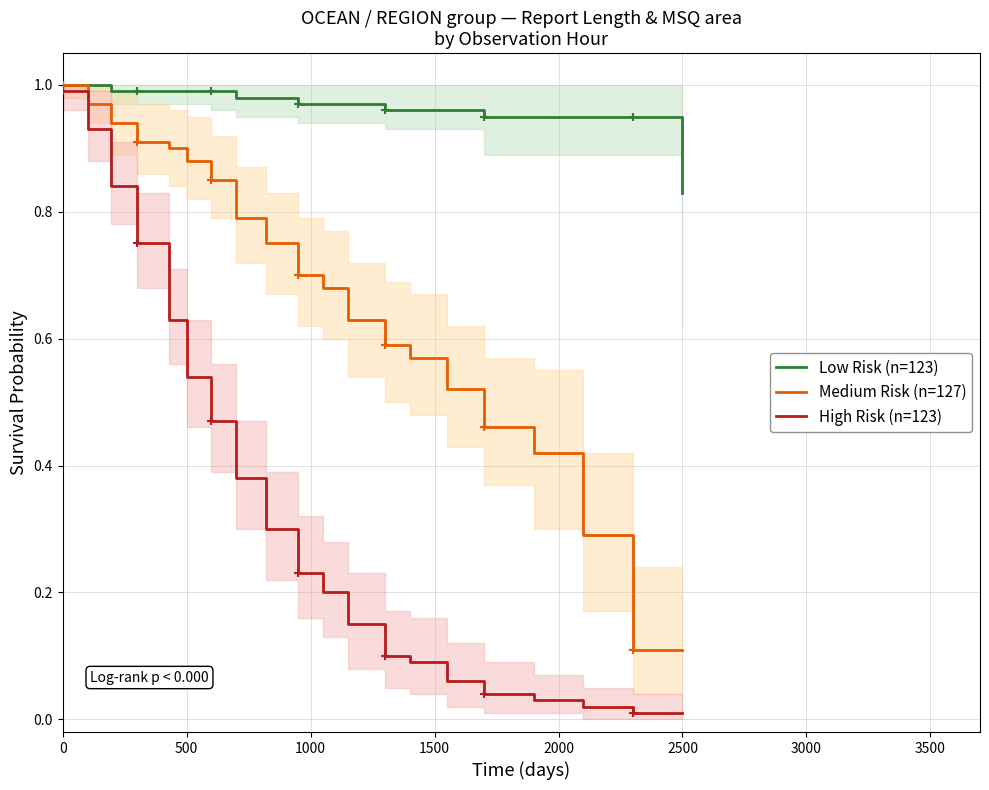

List the series in order of their peak value, highest first.

Low Risk (n=123), Medium Risk (n=127), High Risk (n=123)